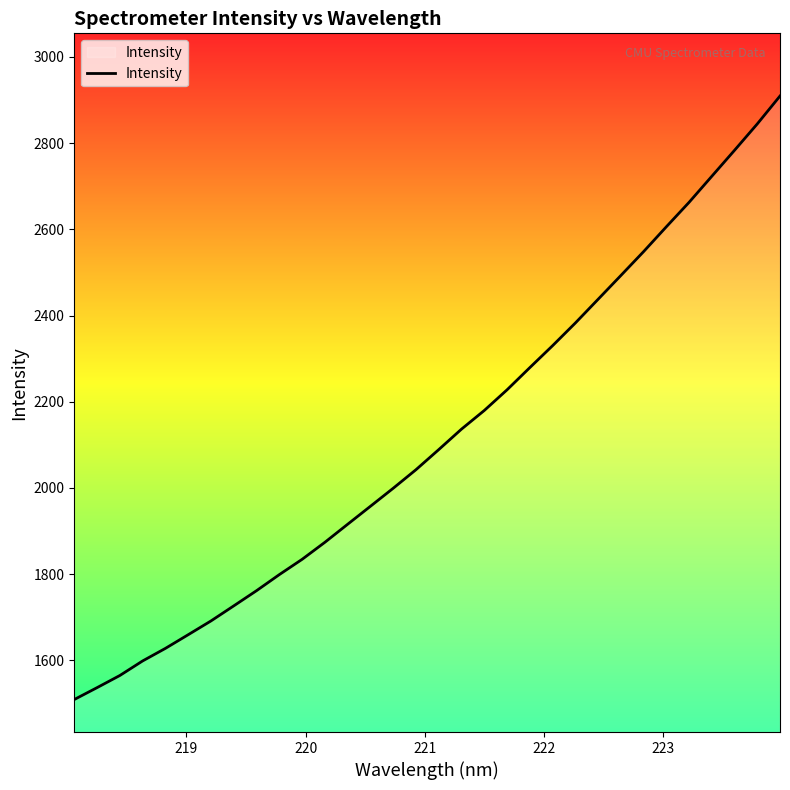

True or false: there are more than 0 points higher than both neighbors.

False